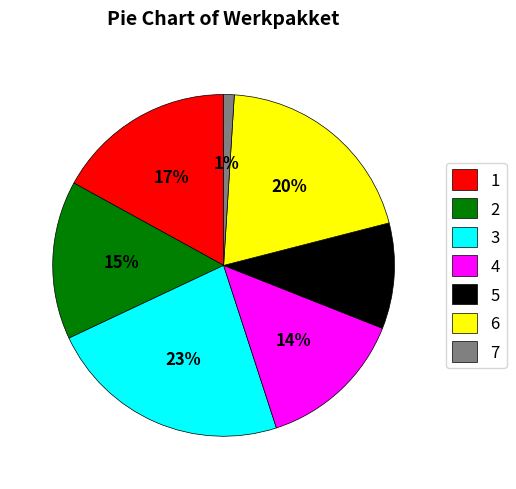

Count the number of slices in the pie.

7